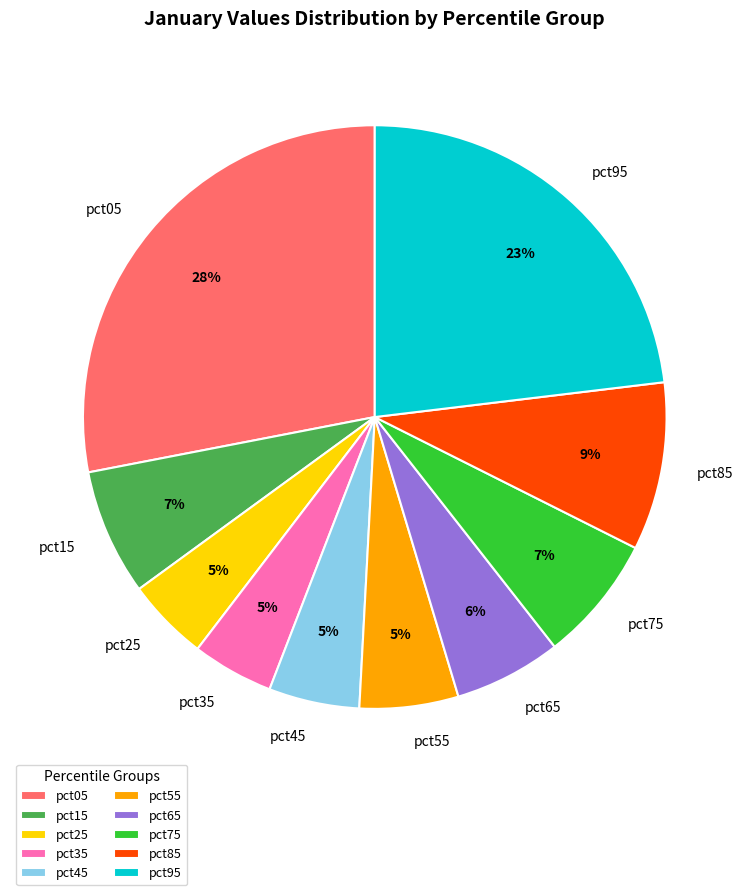

Is it true that pct45 is 1% of the pie?

False